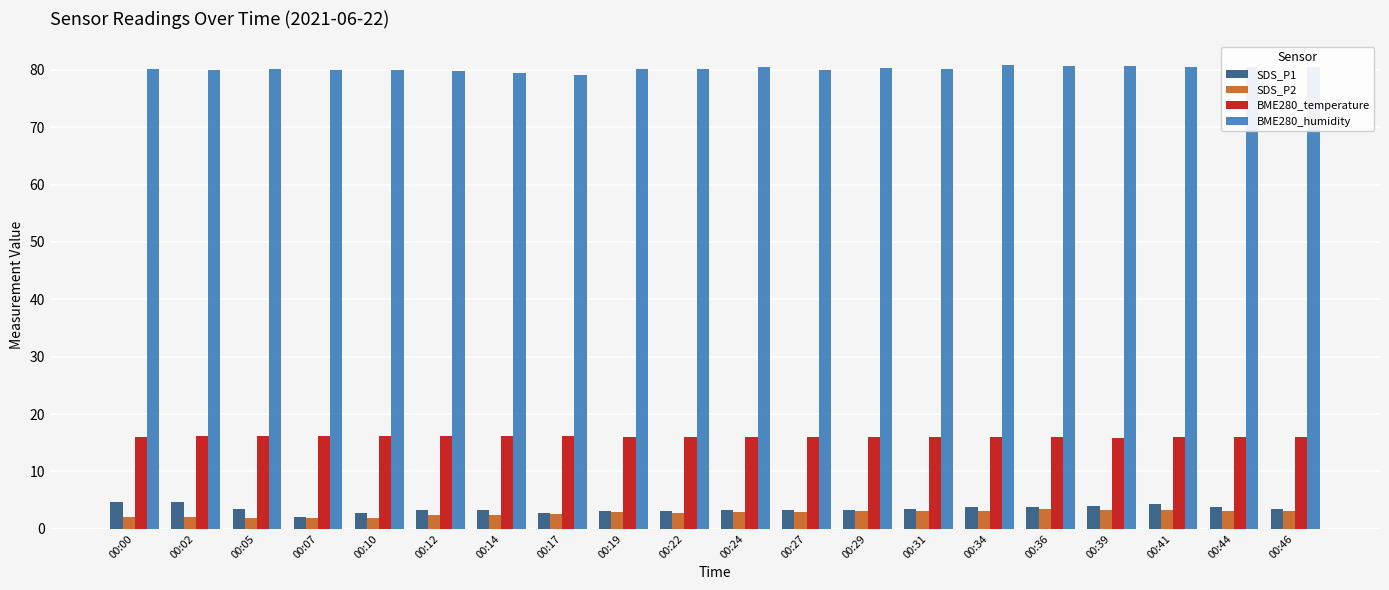

Which series has the largest total across all categories?

BME280_humidity